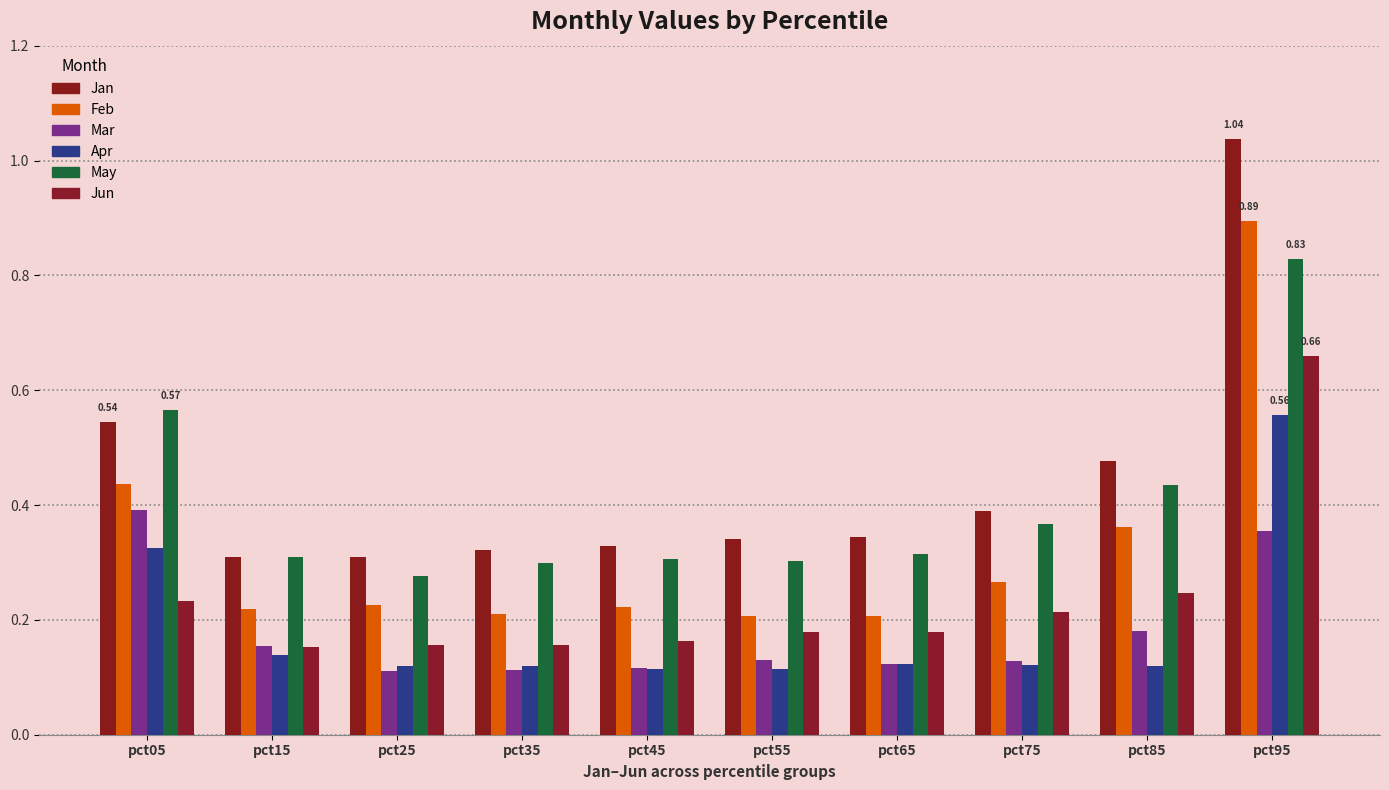

What is the smallest value displayed?

0.1